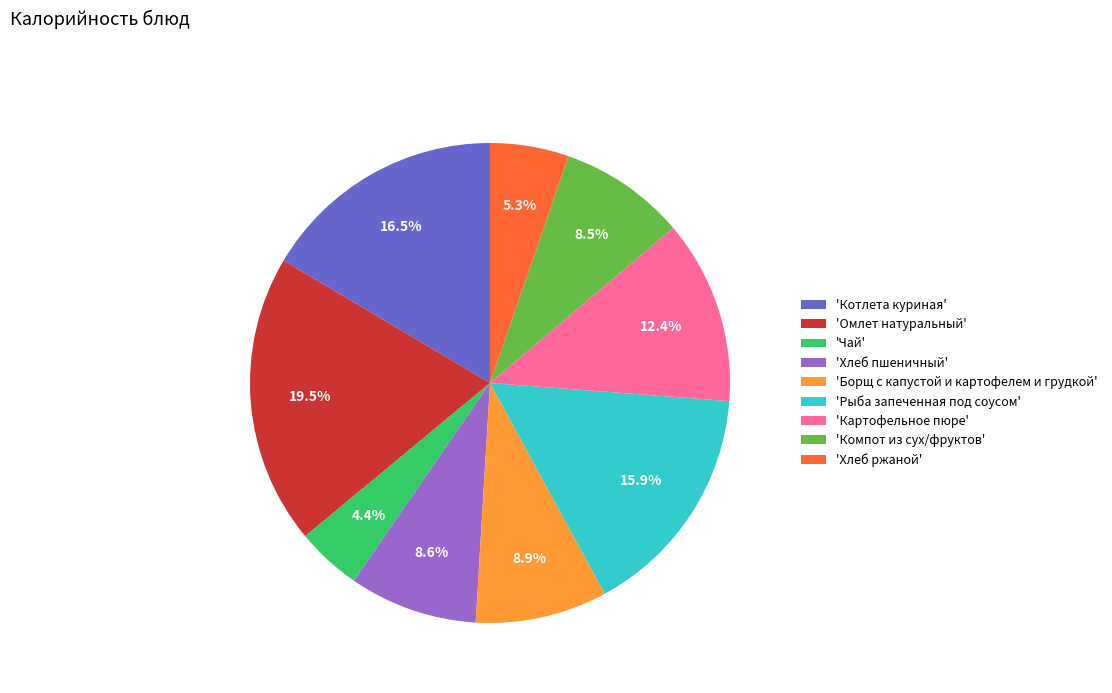

What is the ratio of the value at 'Картофельное пюре' to the value at 'Рыба запеченная под соусом'?

0.8